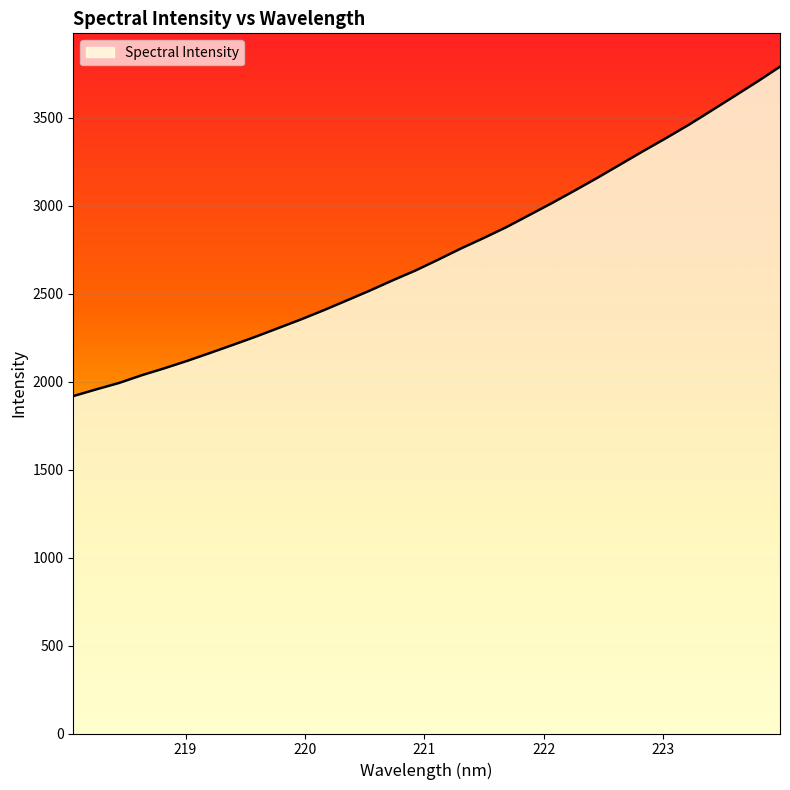

What is the maximum value shown in the chart?

3791.5